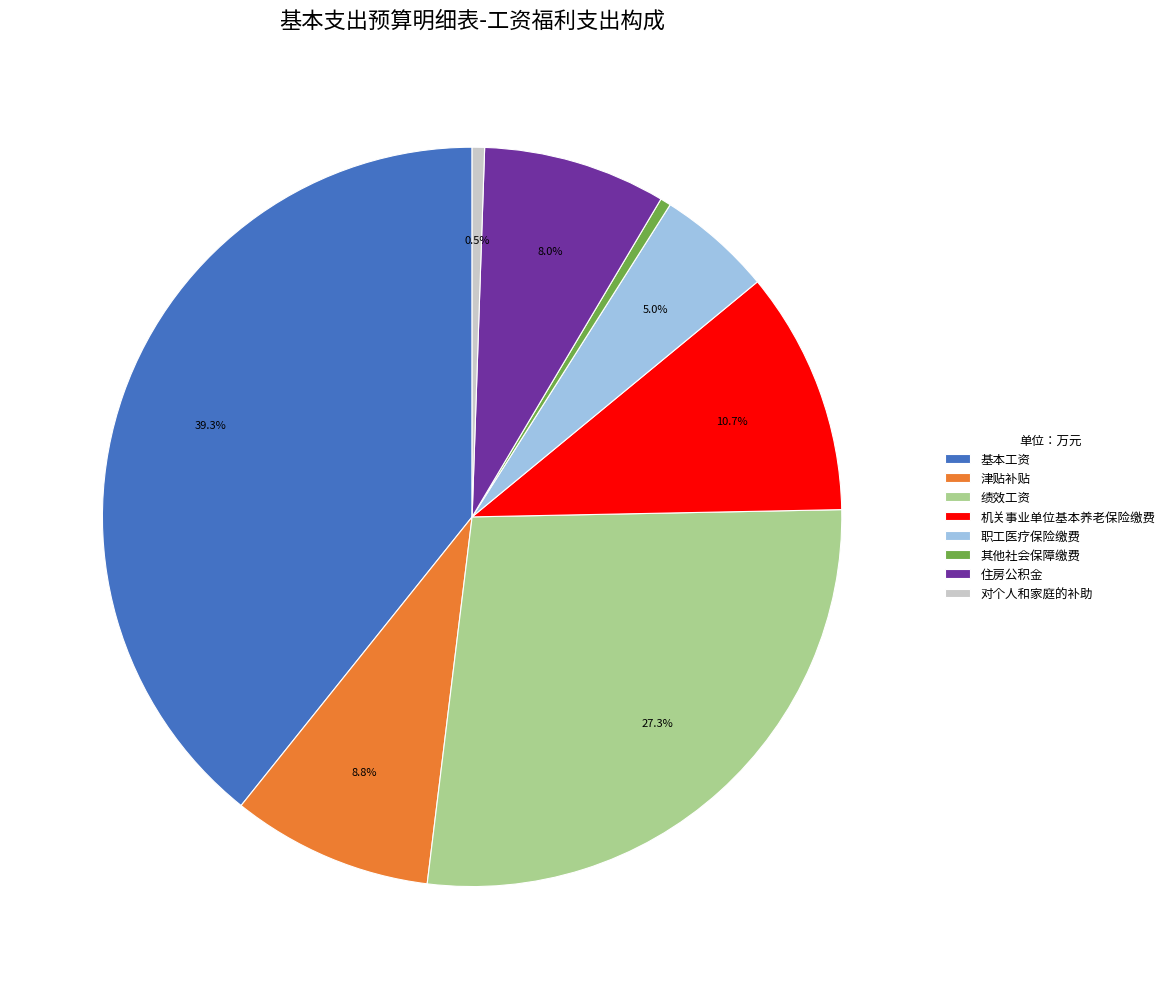

What portion of the pie excludes 职工医疗保险缴费?

95.0%